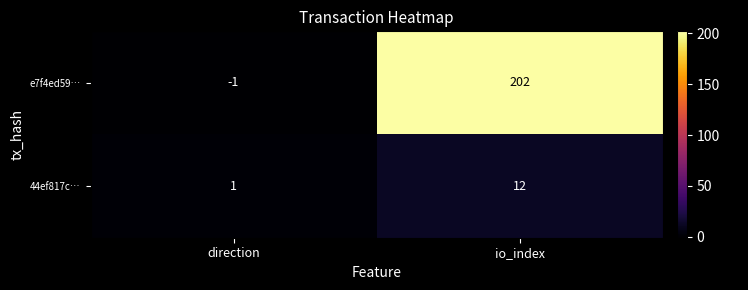

What is the difference between the 44ef817c… values at io_index and direction?

11